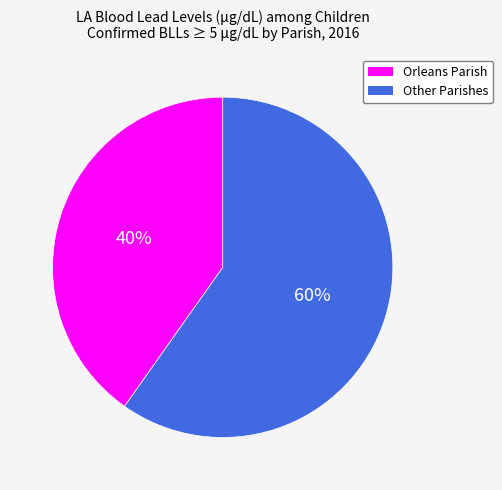

How many slices are in this pie chart?

2